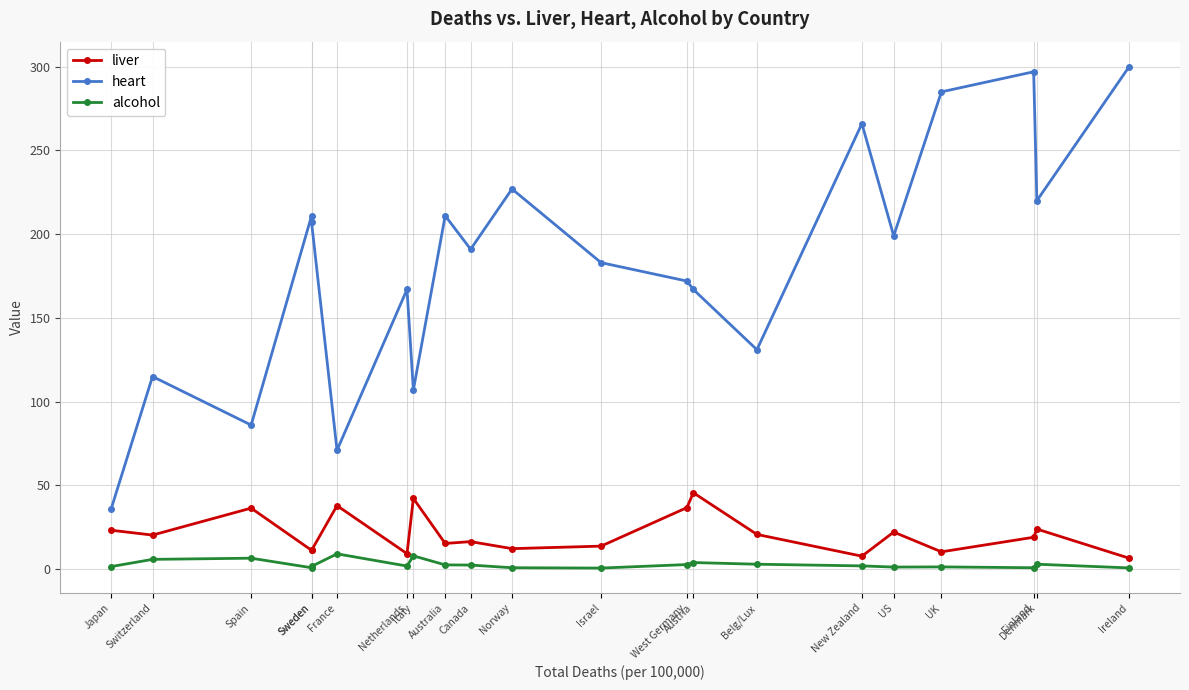

The alcohol series shows 0.6 at Japan. True or false?

False